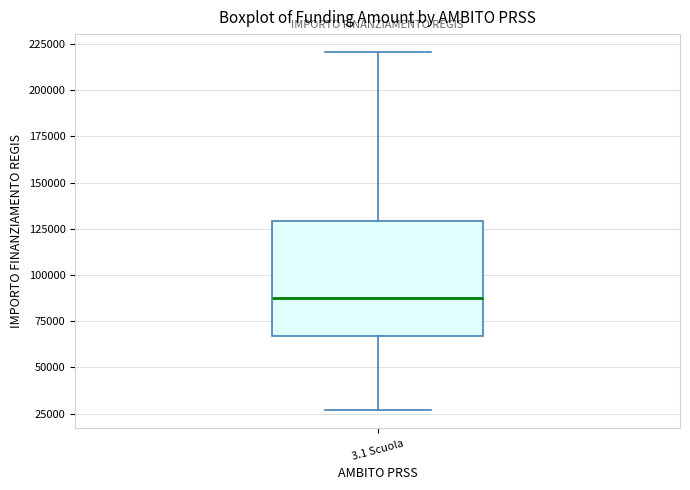

Where is the upper edge of the box for 3.1 Scuola on the y-axis? The values are not printed on the chart, so give them approximately, as read against the axis.

130000